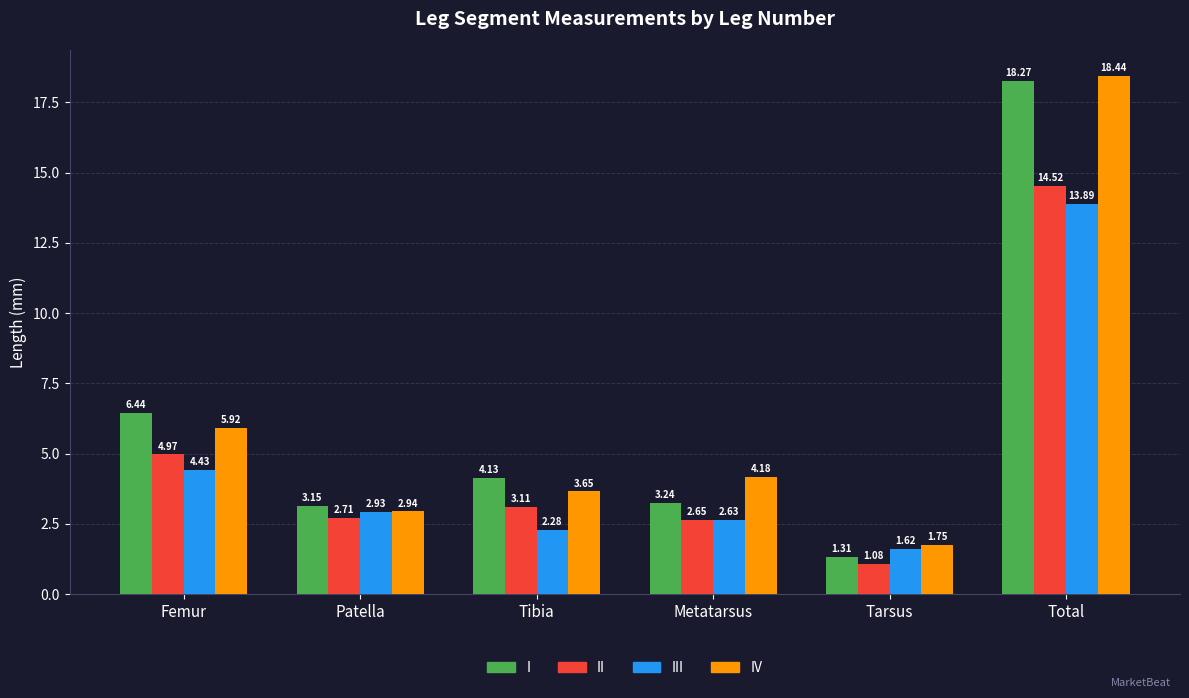

What are all the series names shown in the legend?

I, II, III, IV